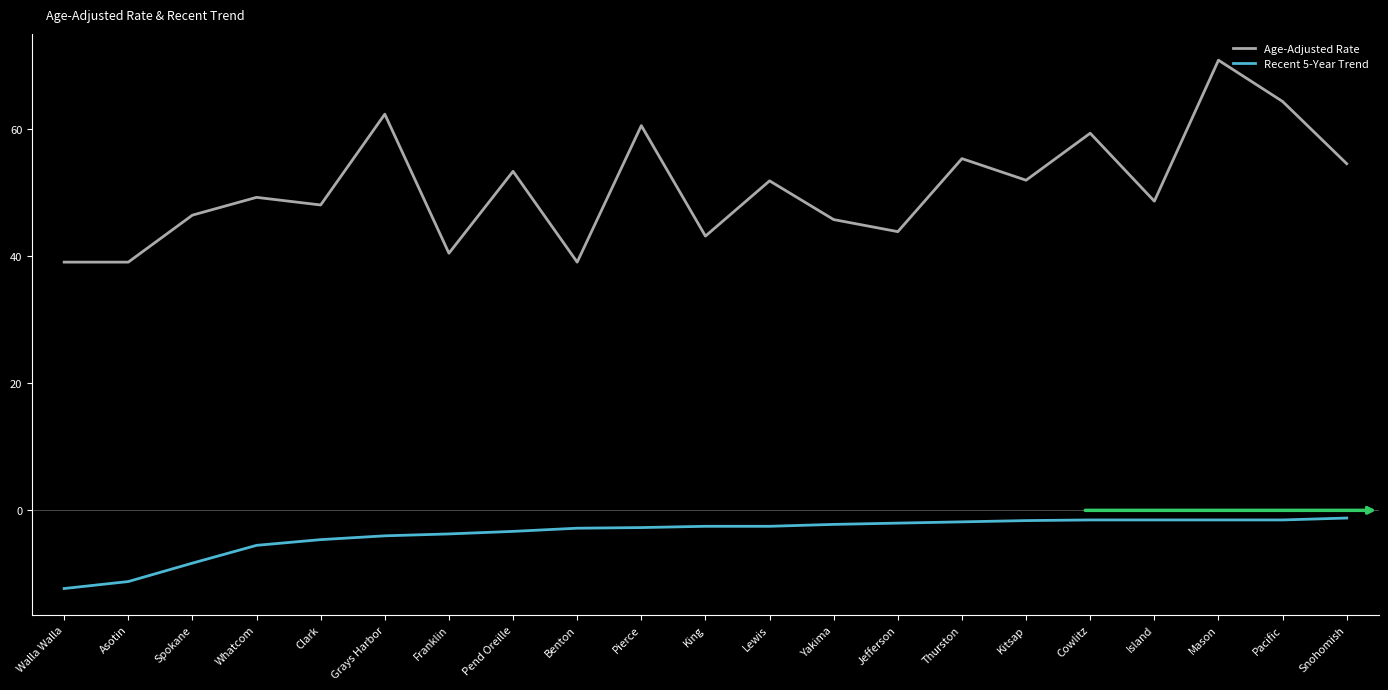

Is the value of Recent 5-Year Trend at King greater than the value of Age-Adjusted Rate at Mason?

No